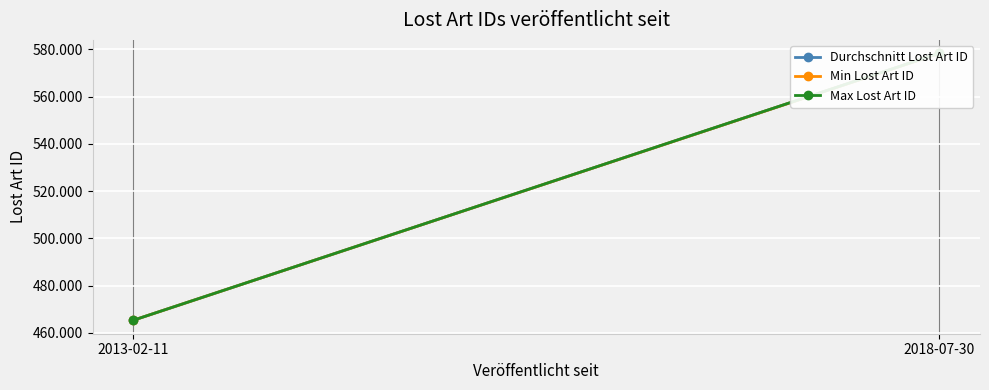

How many lines are shown in the chart?

3